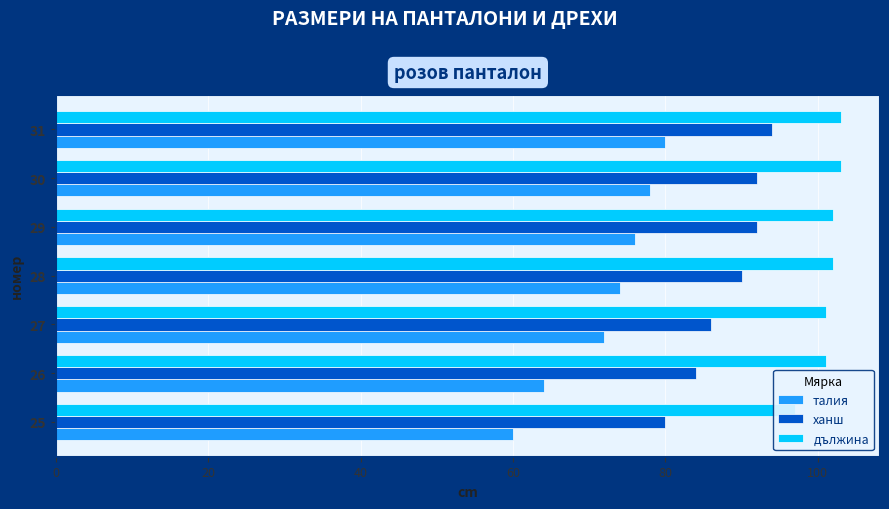

How many data points in талия are less than 74?

3